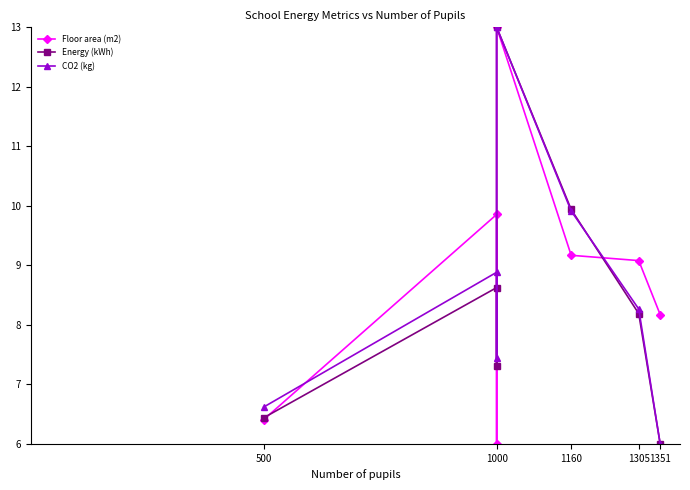

At how many categories does at least one series exceed 7?

6